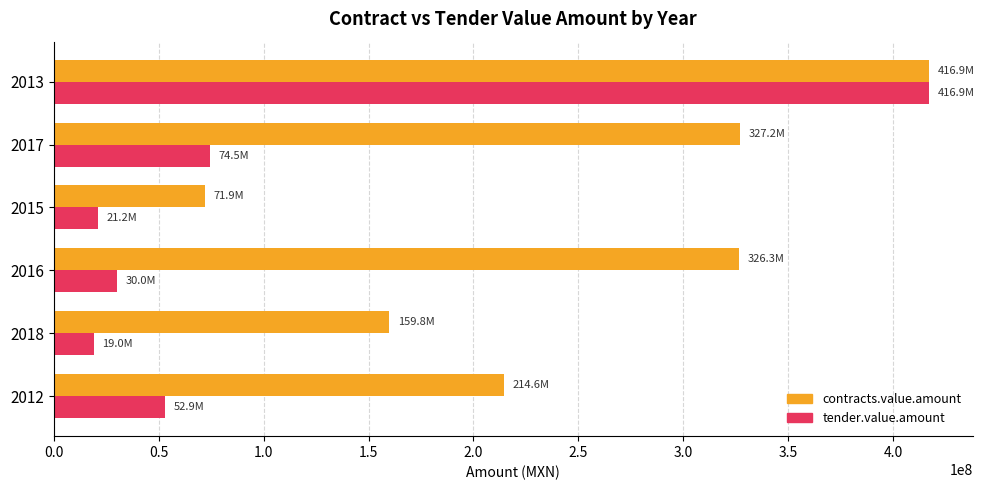

Rank the series by their average value, from highest to lowest.

contracts.value.amount, tender.value.amount